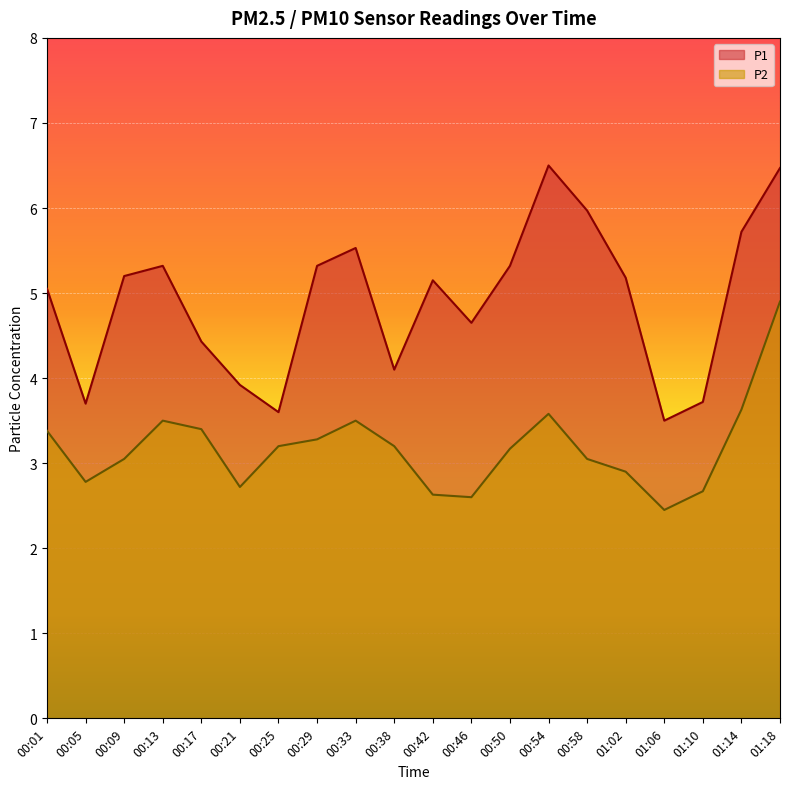

Which label corresponds to the largest value in the chart?

00:54